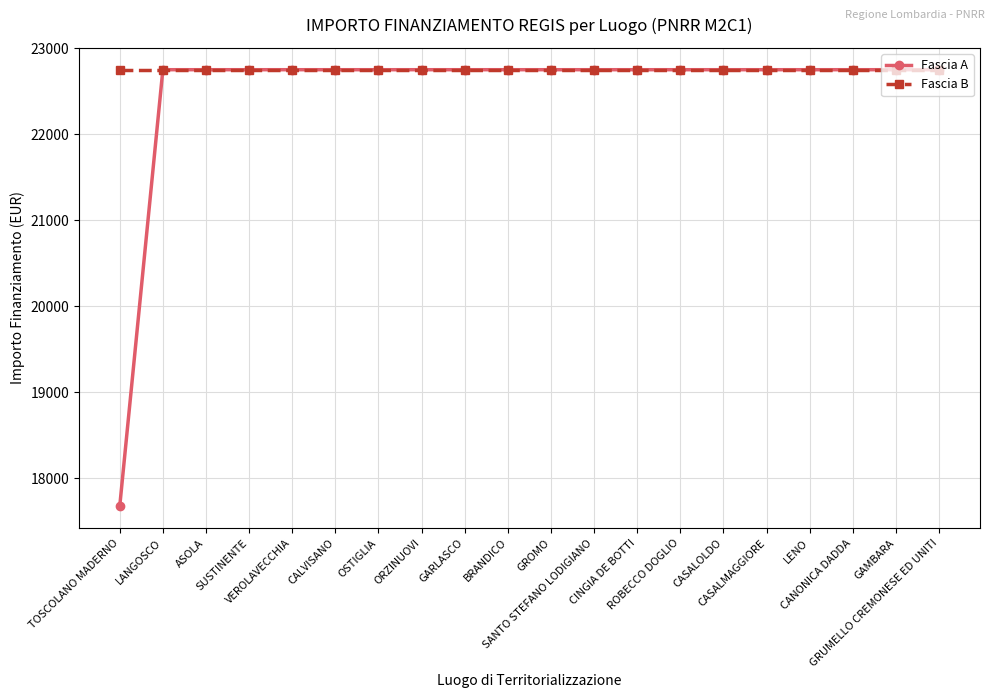

Reading left to right, extract all data points from this chart.

Fascia A: 17674.8	22750.0	22750.0	22750.0	22750.0	22750.0	22750.0	22750.0	22750.0	22750.0	22750.0	22750.0	22750.0	22750.0	22750.0	22750.0	22750.0	22750.0	22750.0	22750.0
Fascia B: 22750.0	22750.0	22750.0	22750.0	22750.0	22750.0	22750.0	22750.0	22750.0	22750.0	22750.0	22750.0	22750.0	22750.0	22750.0	22750.0	22750.0	22750.0	22750.0	22750.0